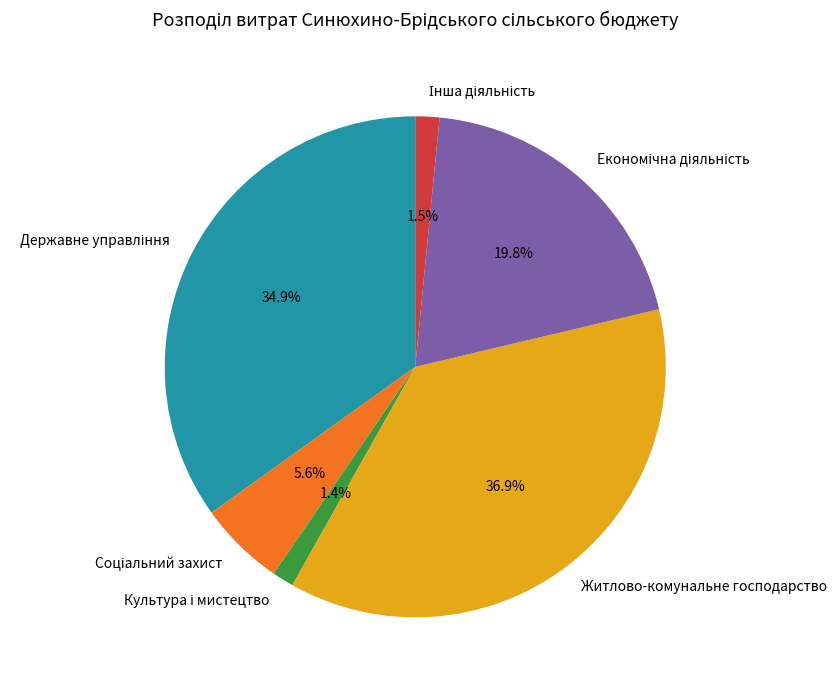

How many segments does this pie chart have?

6